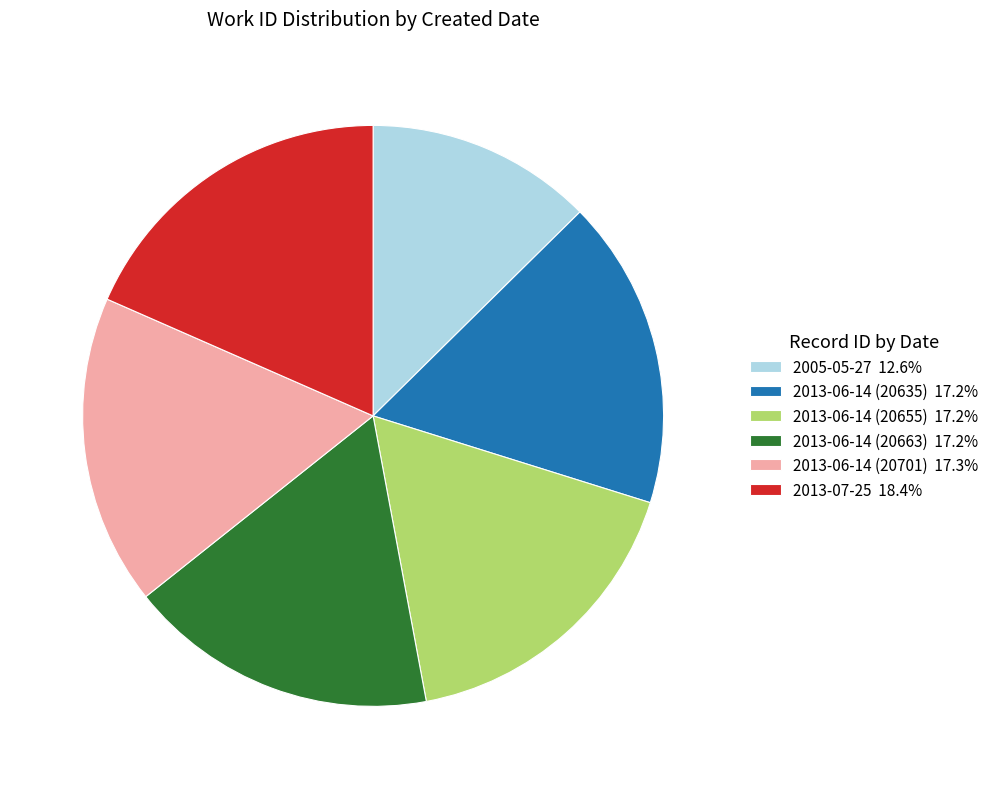

Combined, do 2013-06-14 (20635) 17.2% and 2013-06-14 (20655) 17.2% account for over 50%?

No